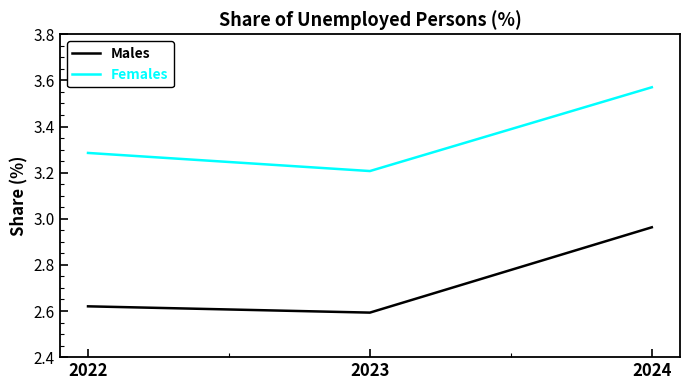

At how many categories does at least one series exceed 3?

3